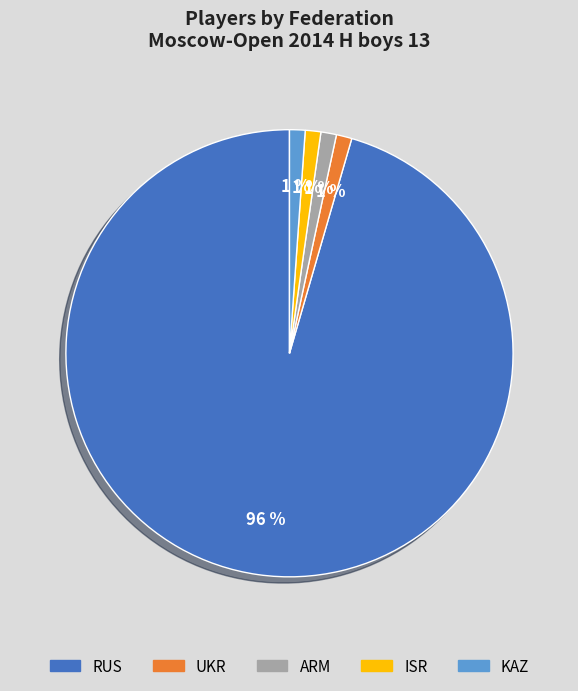

To the nearest percent, what is the average slice percentage?

20%